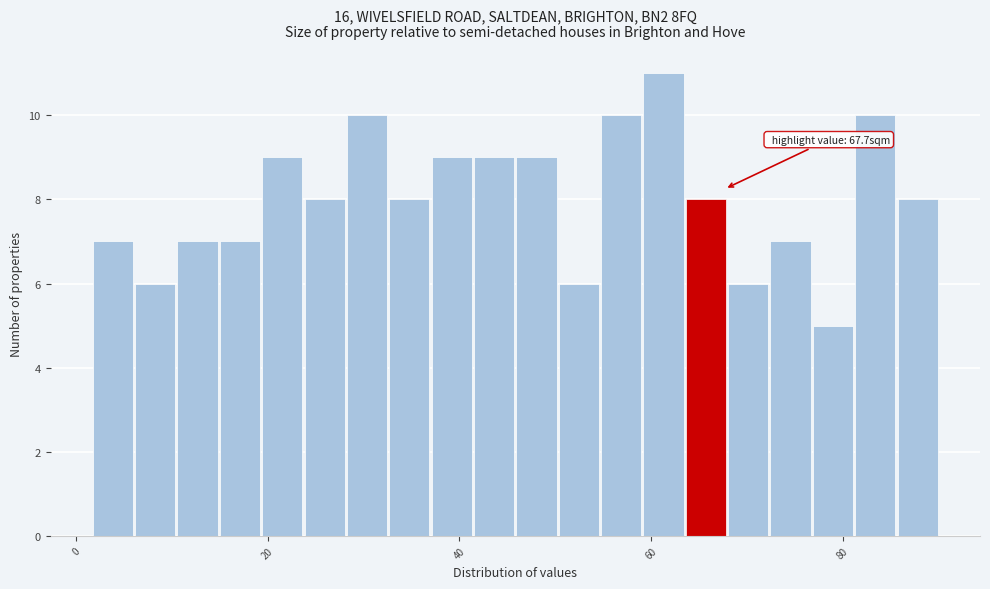

Around what value on the x-axis is the tallest bar? Give the approximate position of its centre, as read against the axis.

62